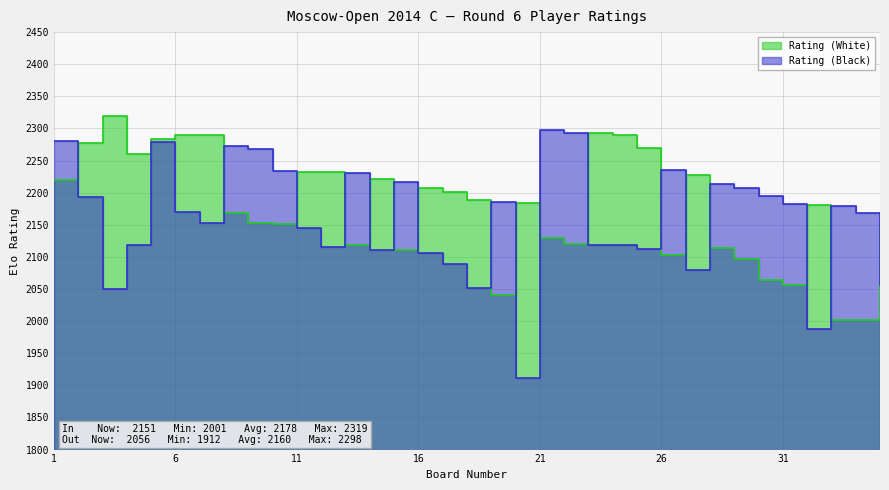

What is the value of the Rating (Black) point at the 30th from the left?

2195